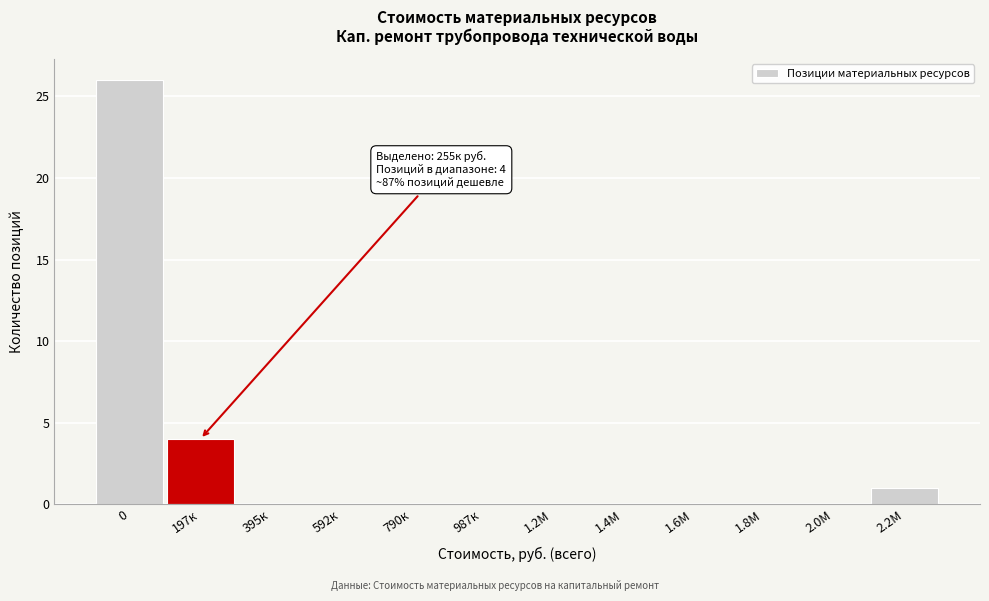

Reading left to right, what are all the values shown in this chart?

0=26	197к=4	395к=0	592к=0	790к=0	987к=0	1.2М=0	1.4М=0	1.6М=0	1.8М=0	2.0М=0	2.2М=1